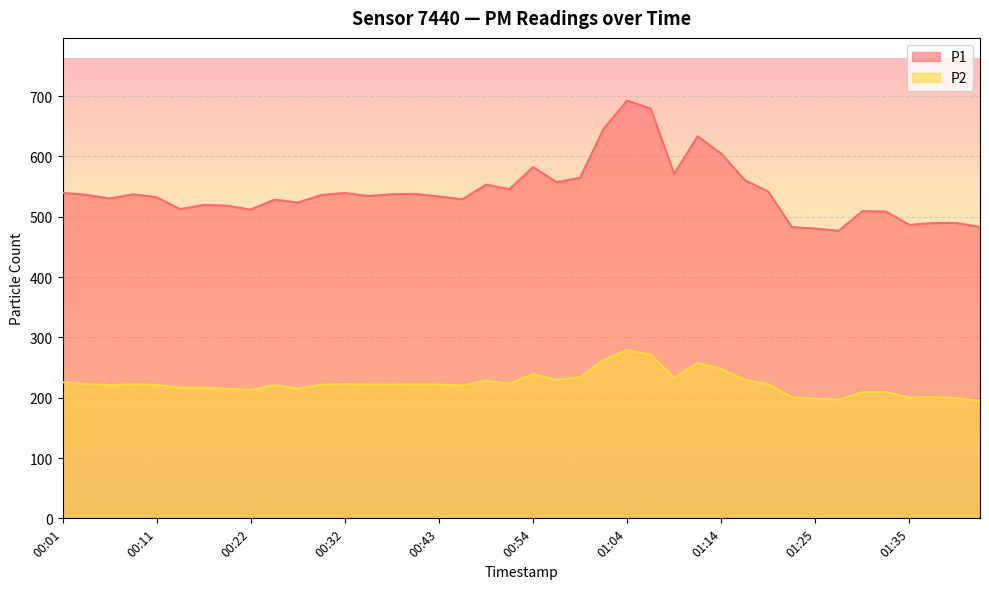

Rank the series by their maximum value, from lowest to highest.

P2, P1